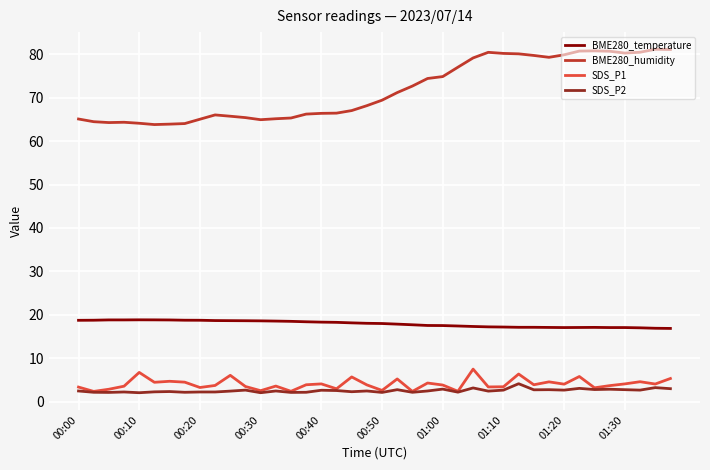

Which series has the largest total across all categories?

BME280_humidity